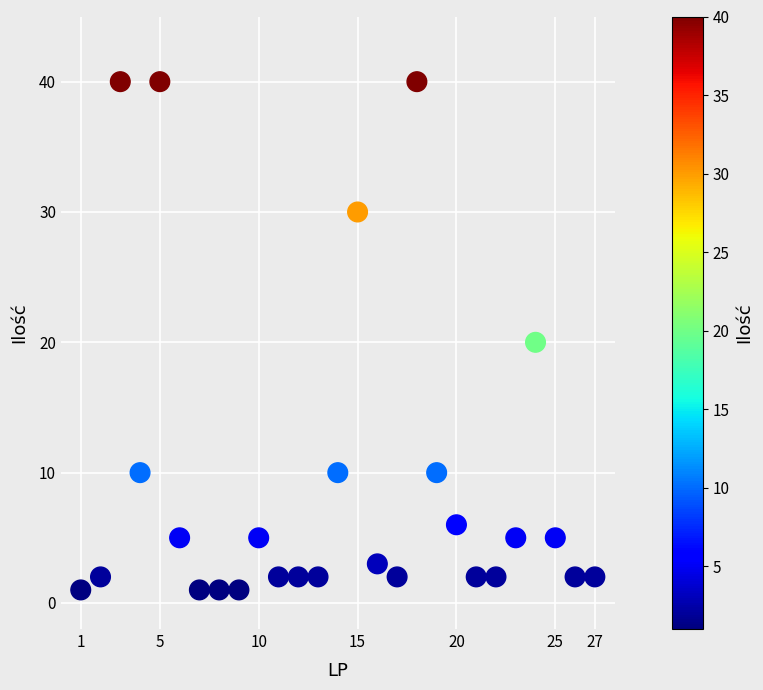

What is the range of Y values (max minus min)?

39